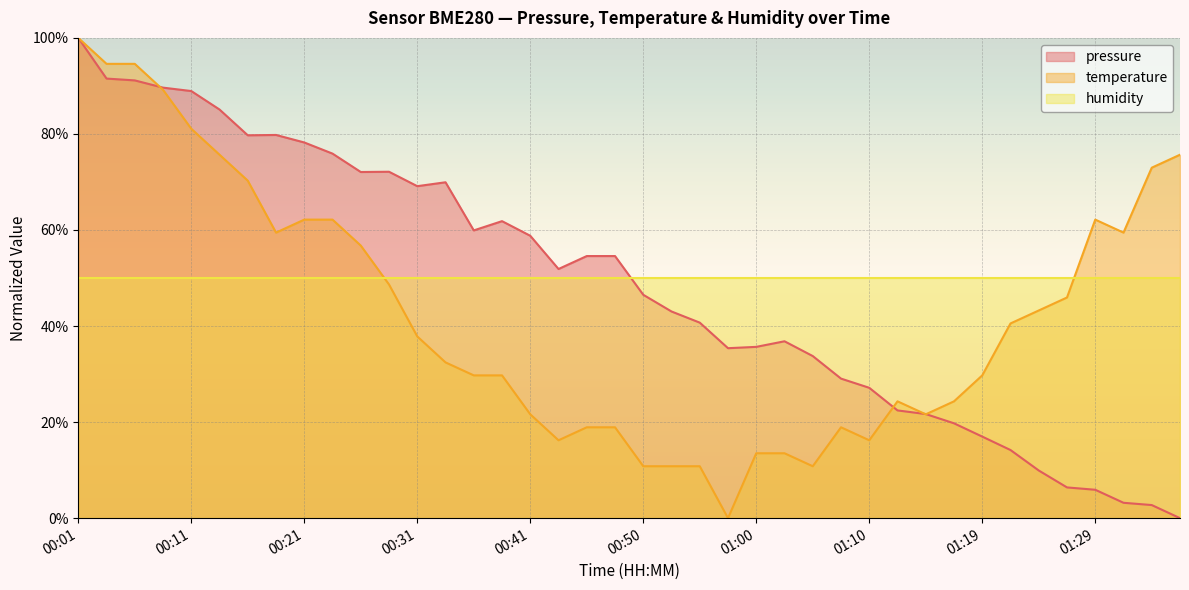

What is the highest value of the temperature series?

100.0